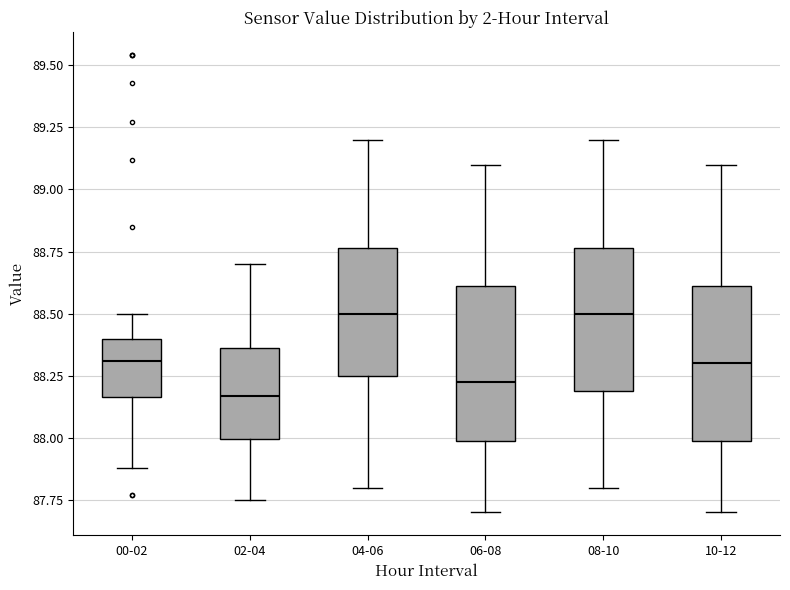

Reading left to right, transcribe this box plot: for each box, give where its median line is, the range the box spans, and where its two whiskers end, as read against the y-axis. The values are not printed on the chart, so give them approximately, as read against the axis.

00-02: median 88.30, box 88.15 to 88.40, whiskers 87.90 to 88.50
02-04: median 88.15, box 88.00 to 88.35, whiskers 87.75 to 88.70
04-06: median 88.50, box 88.25 to 88.75, whiskers 87.80 to 89.20
06-08: median 88.25, box 88.00 to 88.60, whiskers 87.70 to 89.10
08-10: median 88.50, box 88.20 to 88.75, whiskers 87.80 to 89.20
10-12: median 88.30, box 88.00 to 88.60, whiskers 87.70 to 89.10